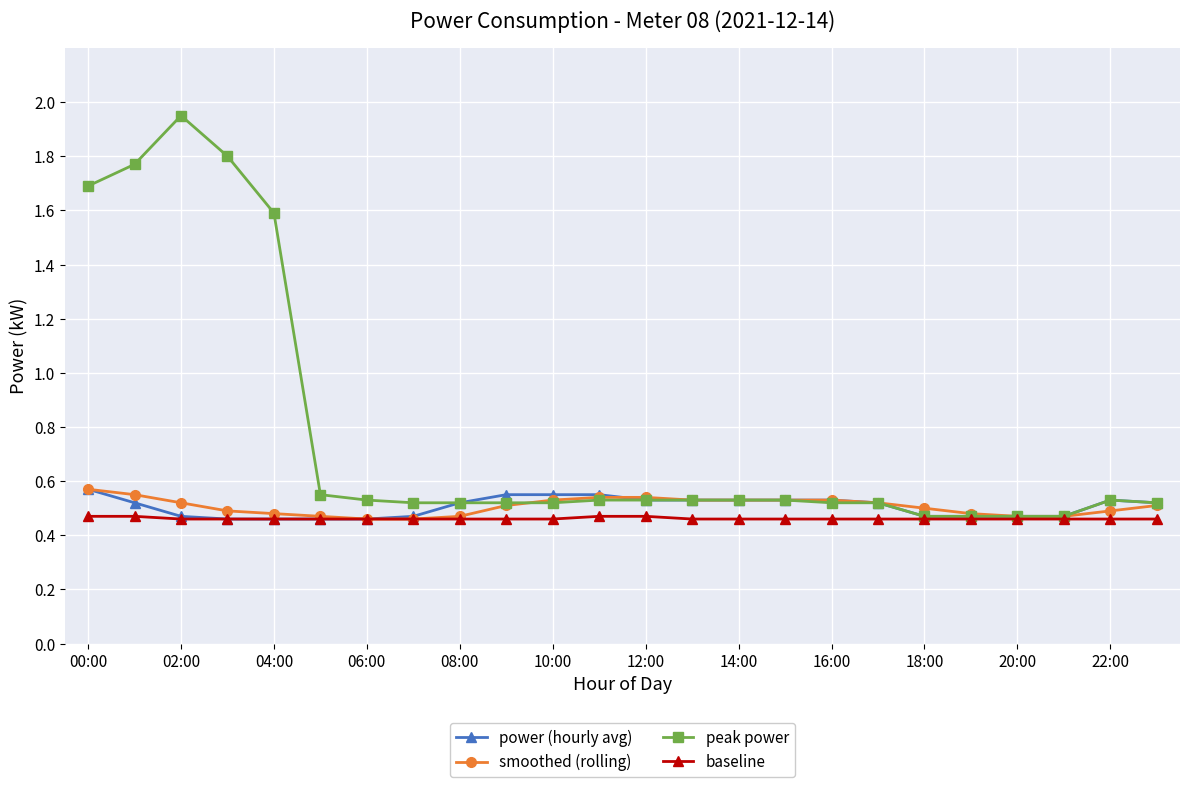

How many peak power values are between 0 and 1?

19